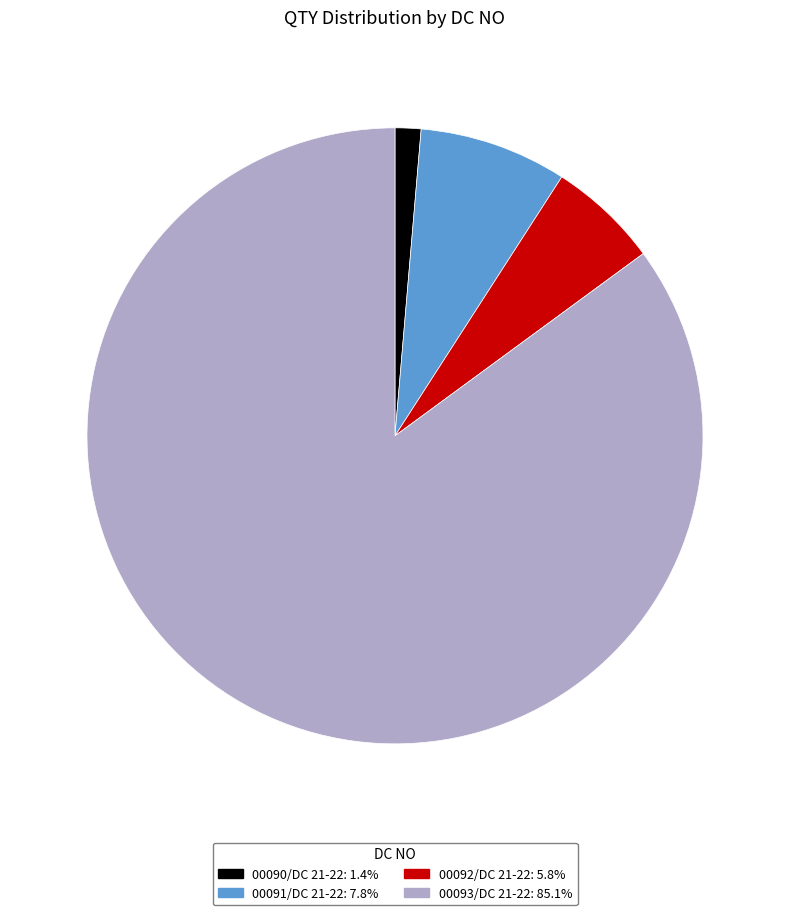

Which slice represents more than half of the pie?

00093/DC 21-22